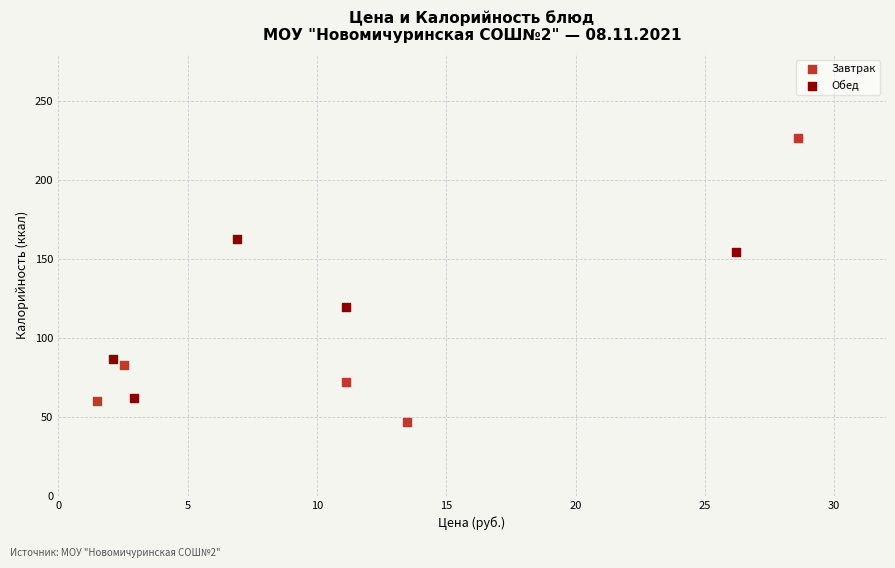

Which series reaches the minimum Y coordinate?

Завтрак